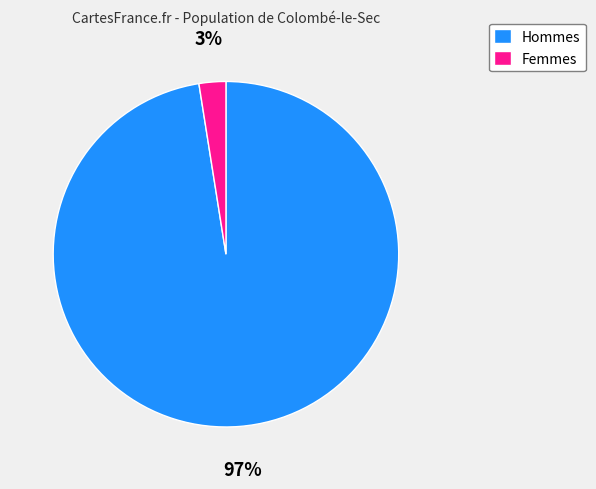

Does any single category account for the majority?

Yes